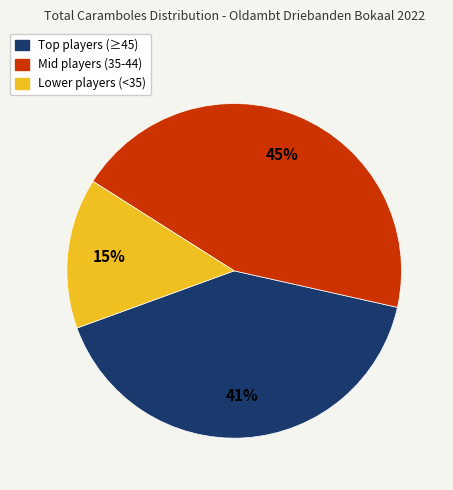

Rank the categories by value from lowest to highest.

Lower players (<35), Top players (≥45), Mid players (35-44)